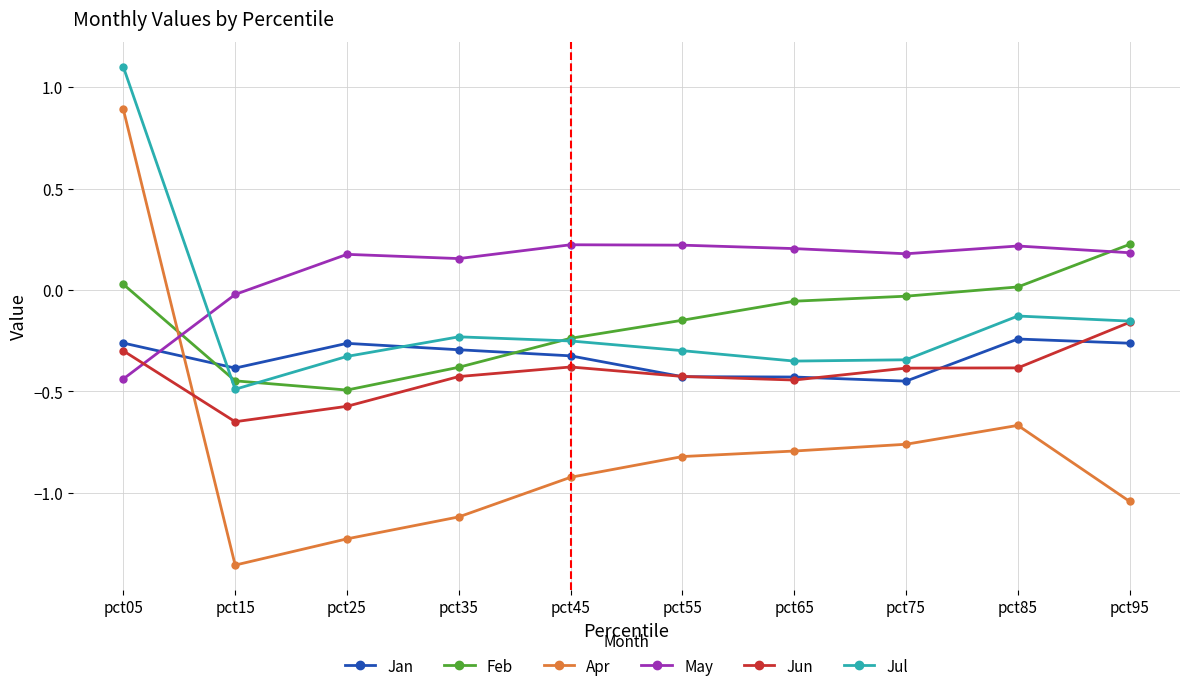

Is this an area chart (filled region under the line)?

No